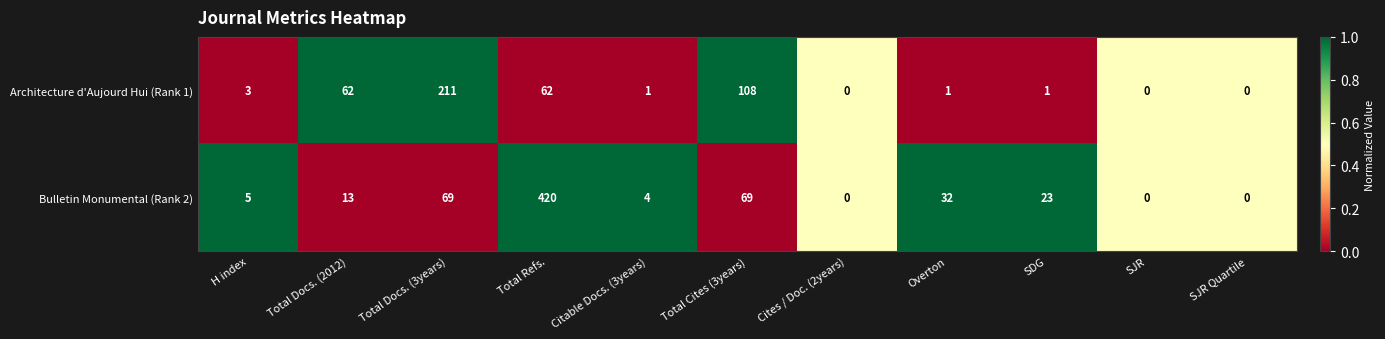

Is it true that Architecture d'Aujourd Hui (Rank 1) equals 44 at Total Cites (3years)?

False